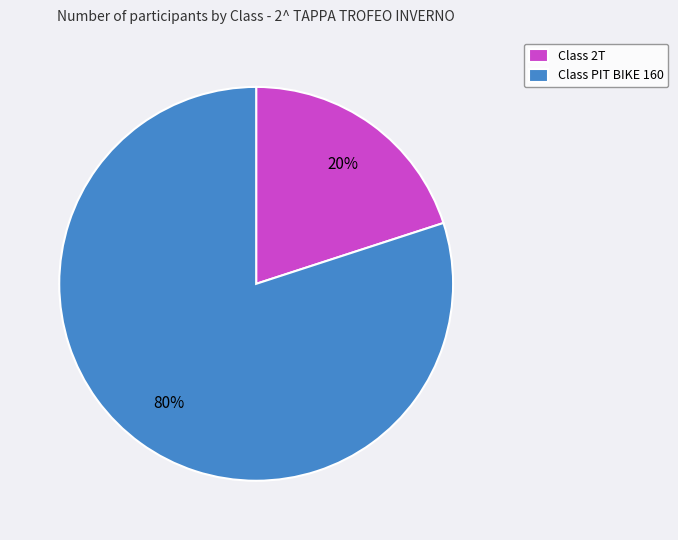

To the nearest percent, what is the average slice percentage?

50%